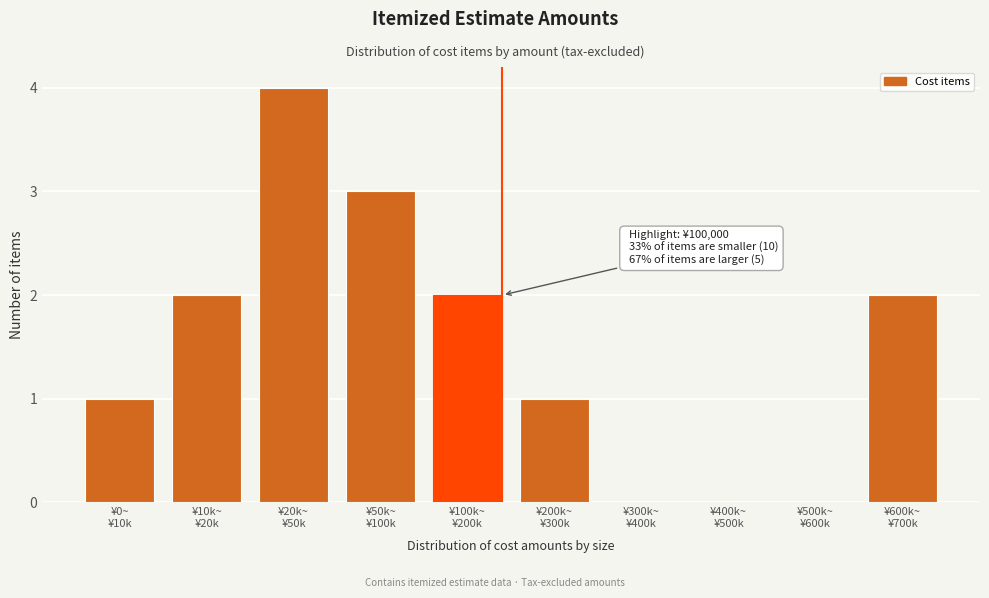

What is the greatest value displayed?

4